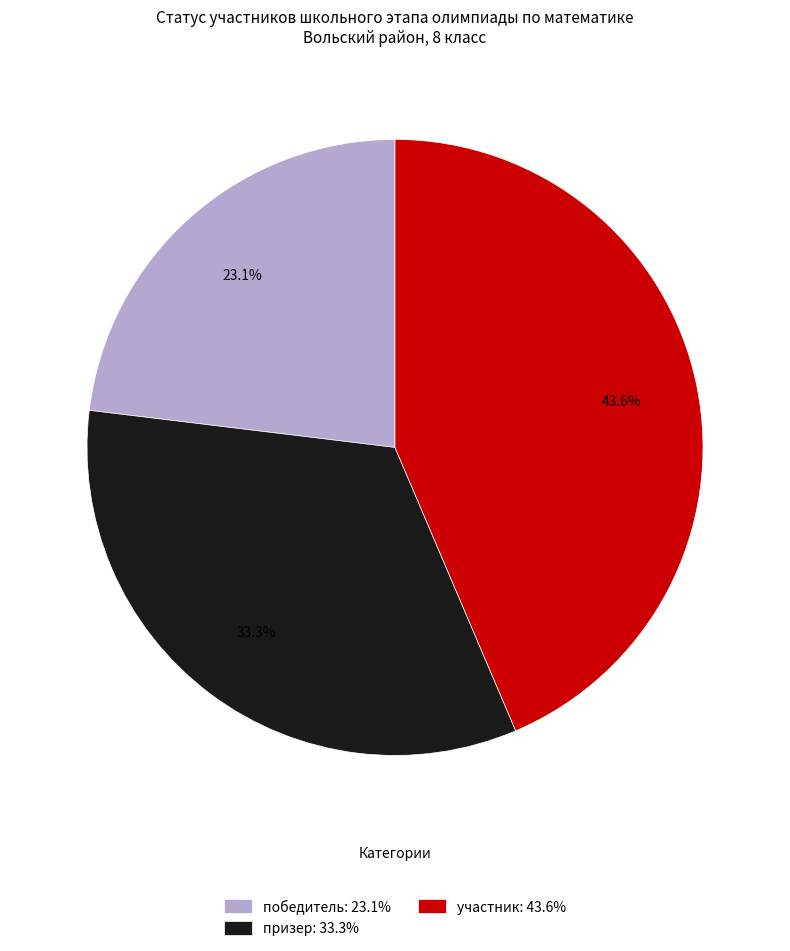

To the nearest percent, what is the combined percentage of призер and победитель?

56%